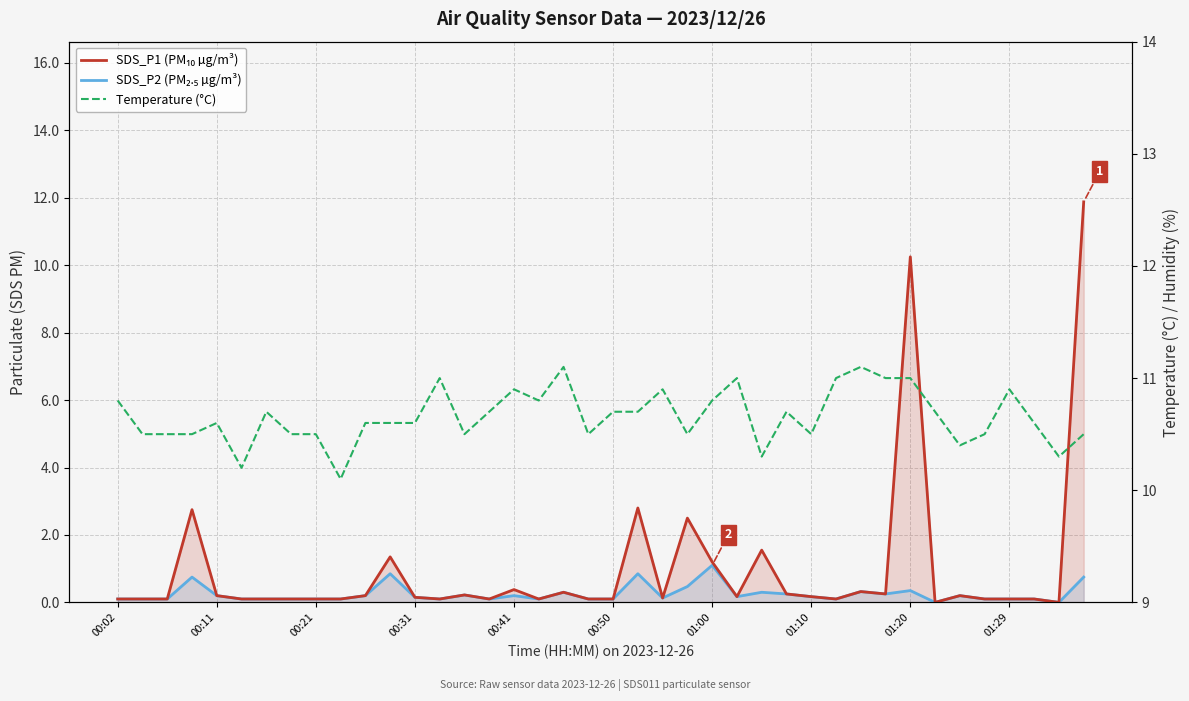

True or false: Temperature (°C) has a value of 10.6 at 00:31.

True